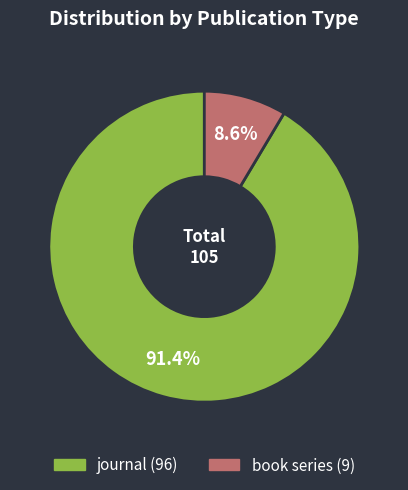

To the nearest percent, what is the combined percentage of book series and journal?

100%